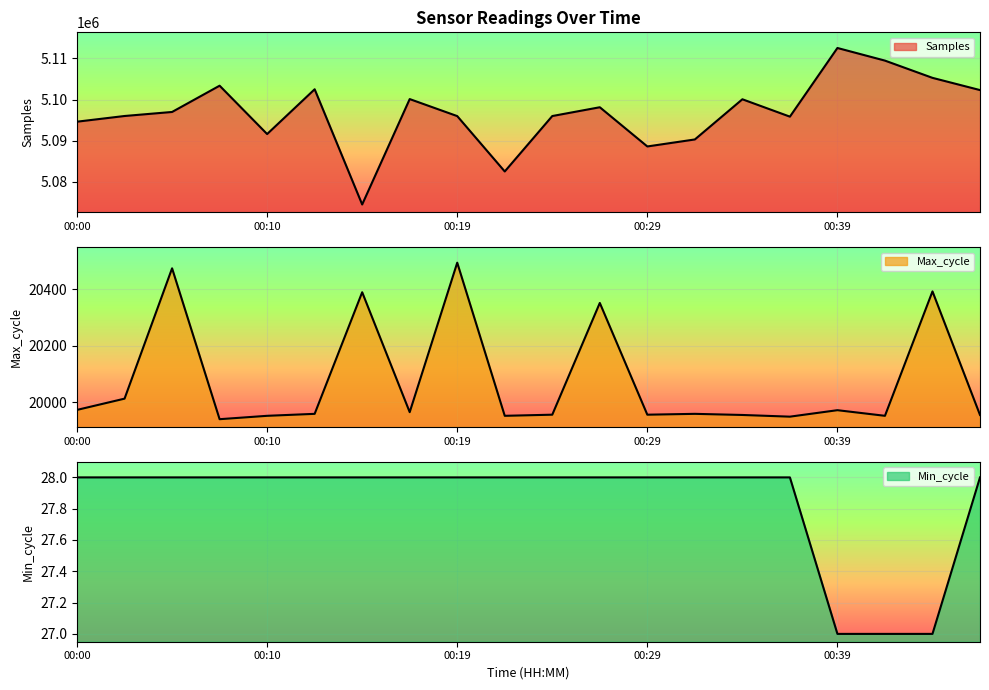

True or false: Samples and Max_cycle cross at least once.

False